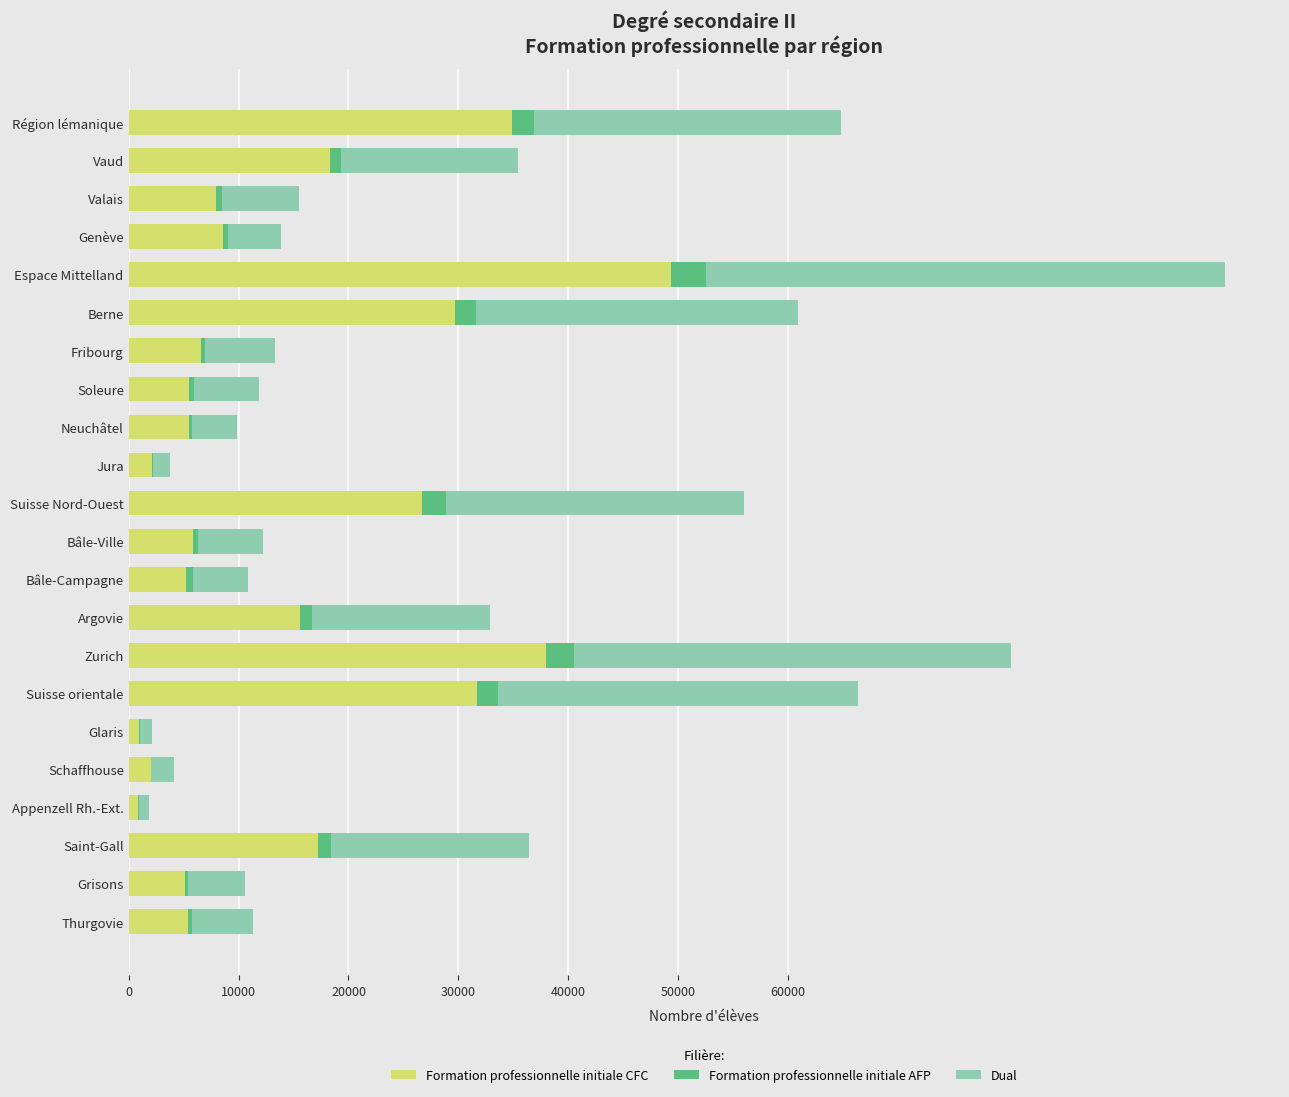

At which category is the sum across all series the highest?

Espace Mittelland